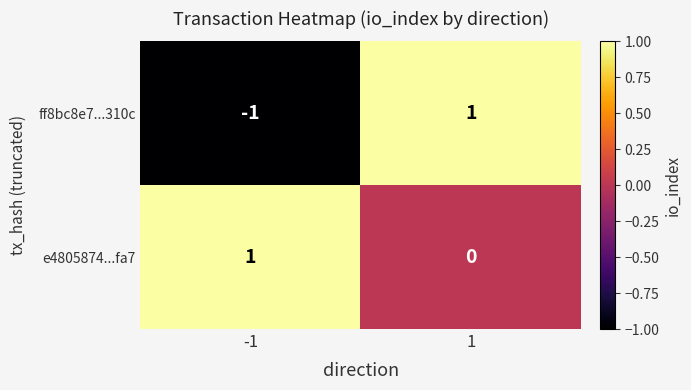

Which series has the largest range (max minus min)?

ff8bc8e7...310c